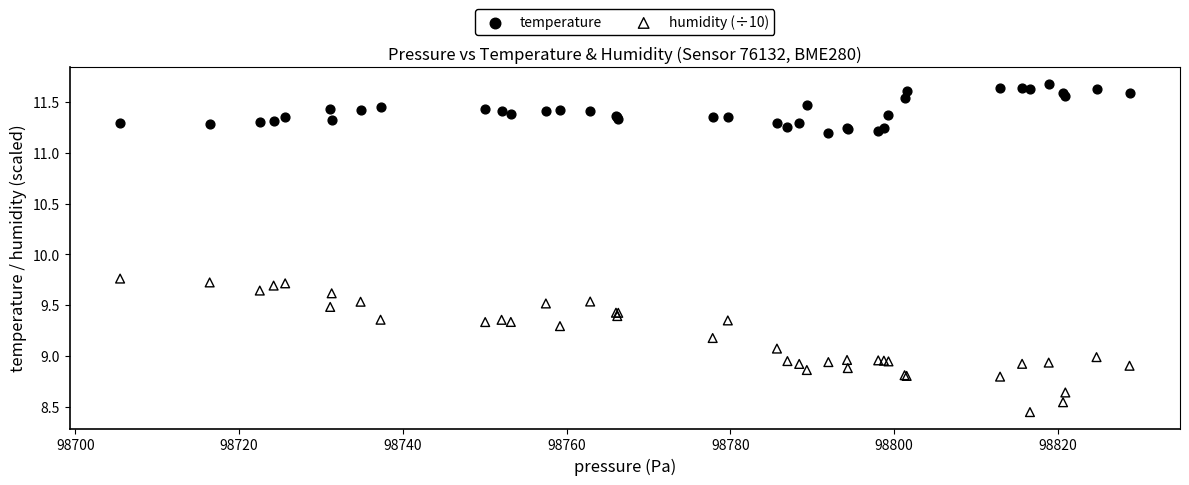

Which series contains the lowest Y value?

humidity (÷10)